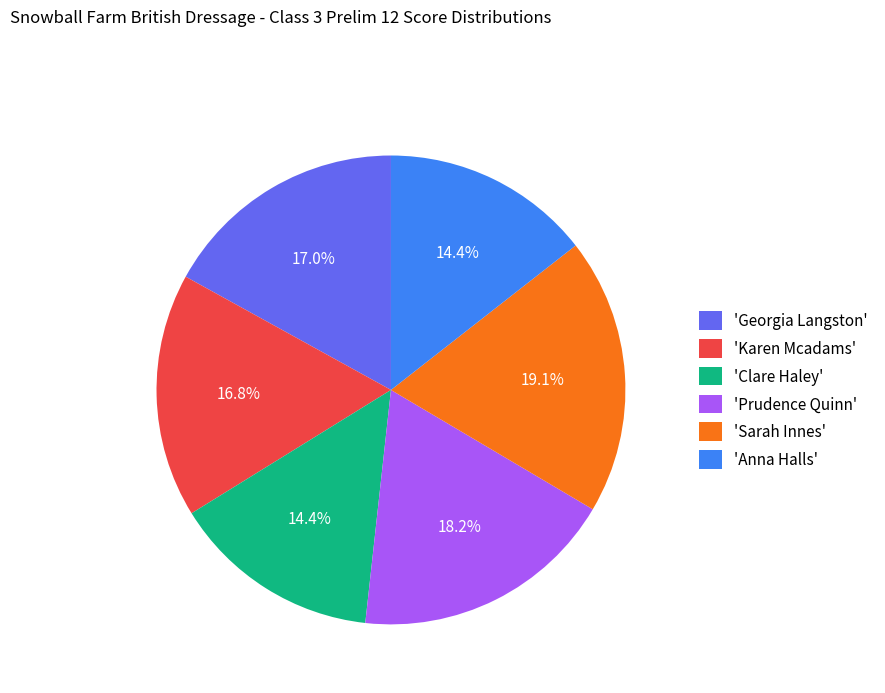

What portion of the pie excludes 'Prudence Quinn'?

81.8%